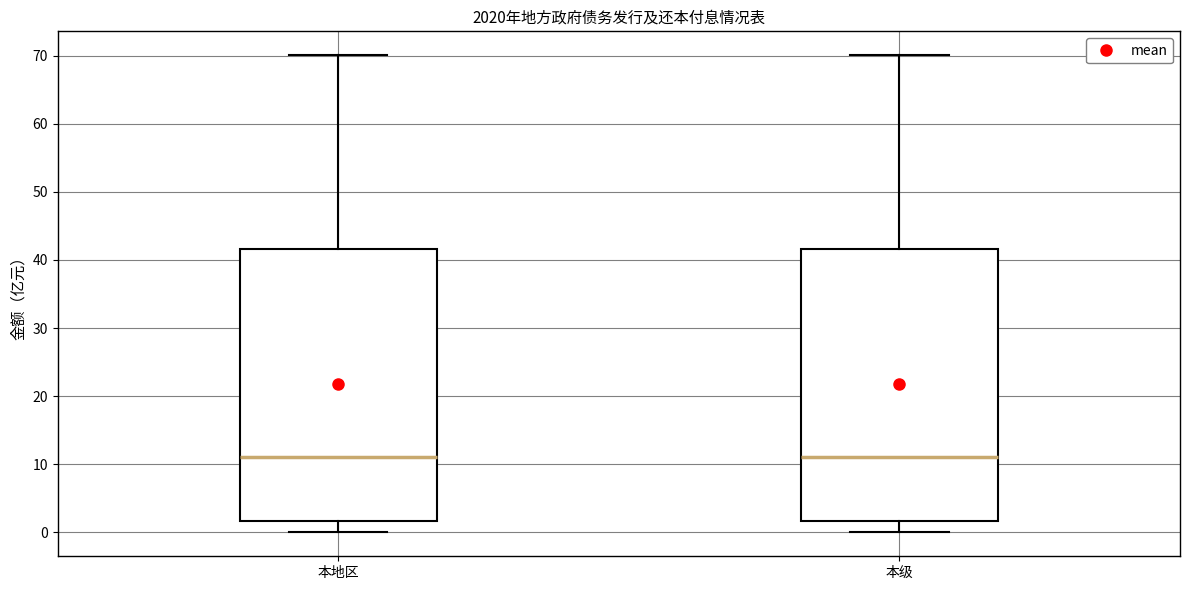

Reading left to right, read every box against the y-axis: the position of its median line, the range the box covers, and the ends of its whiskers. The values are not printed on the chart, so give them approximately, as read against the axis.

本地区: median 11, box 2 to 42, whiskers 0 to 70
本级: median 11, box 2 to 42, whiskers 0 to 70